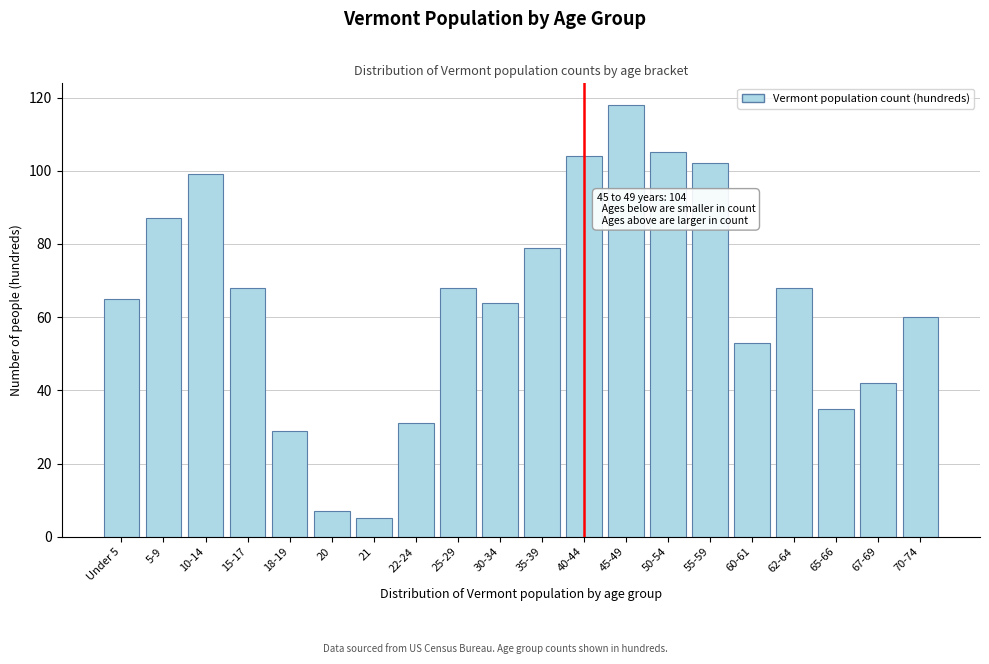

Reading left to right, what are all the values shown in this chart?

65	87	99	68	29	7	5	31	68	64	79	104	118	105	102	53	68	35	42	60